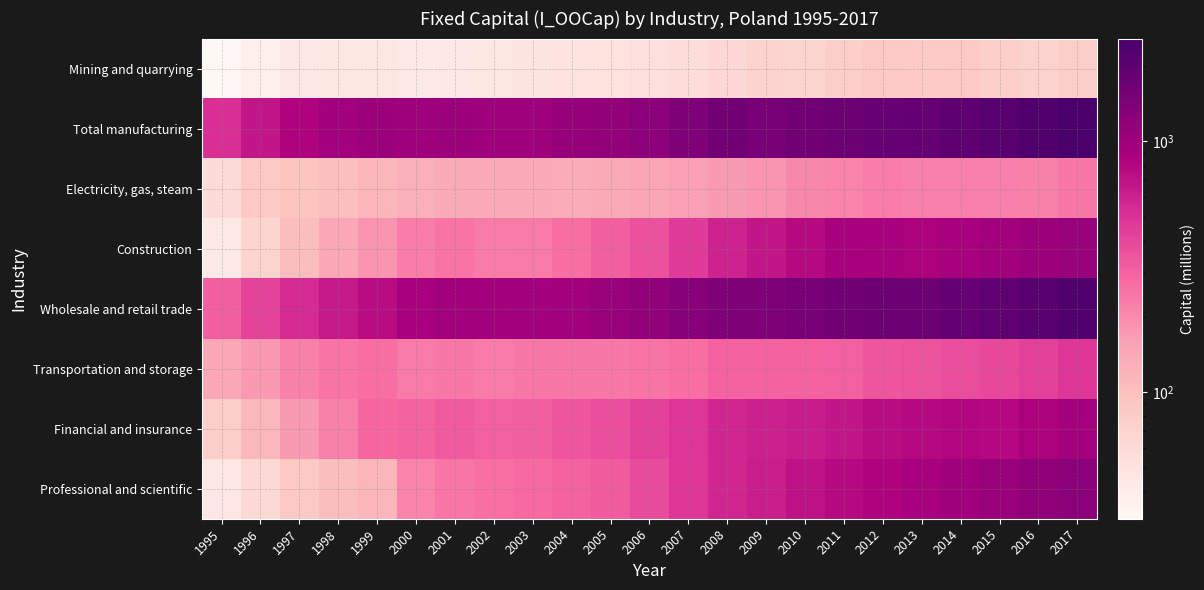

Which series has the largest range (max minus min)?

Wholesale and retail trade